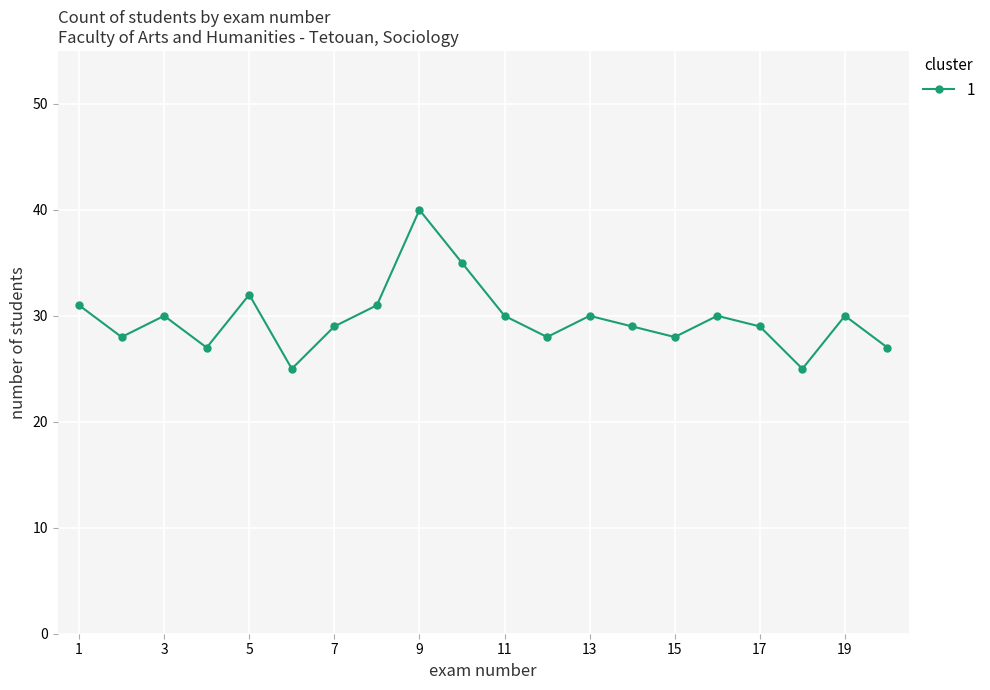

What is the value of the 11th point from the left?

30